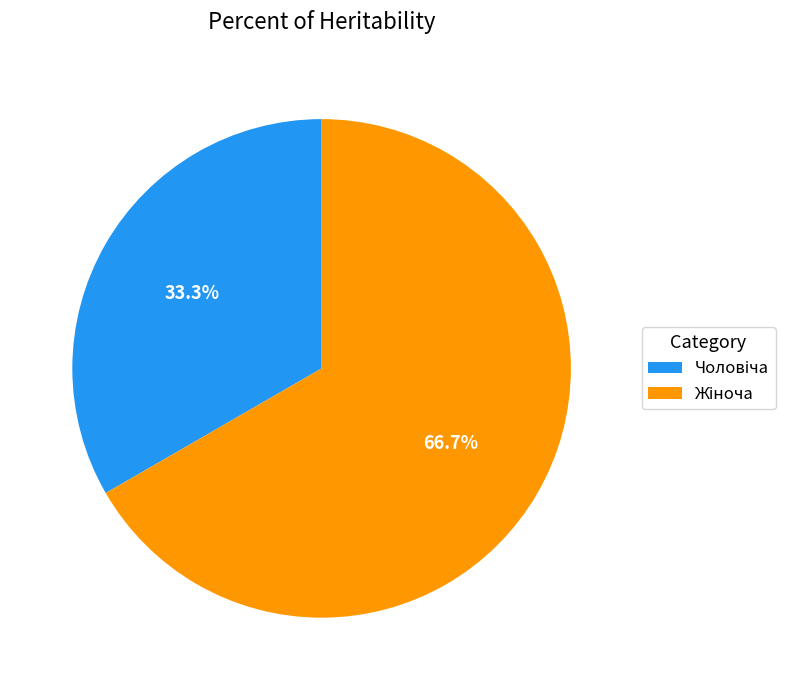

Is there a majority slice in this chart?

Yes